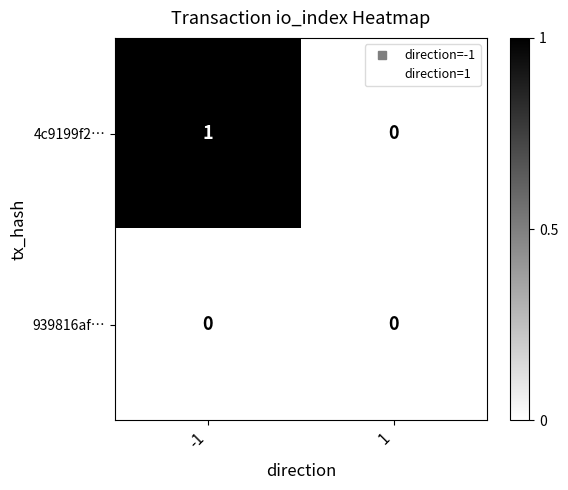

Between -1 and 1, which series saw the biggest shift?

4c9199f2…